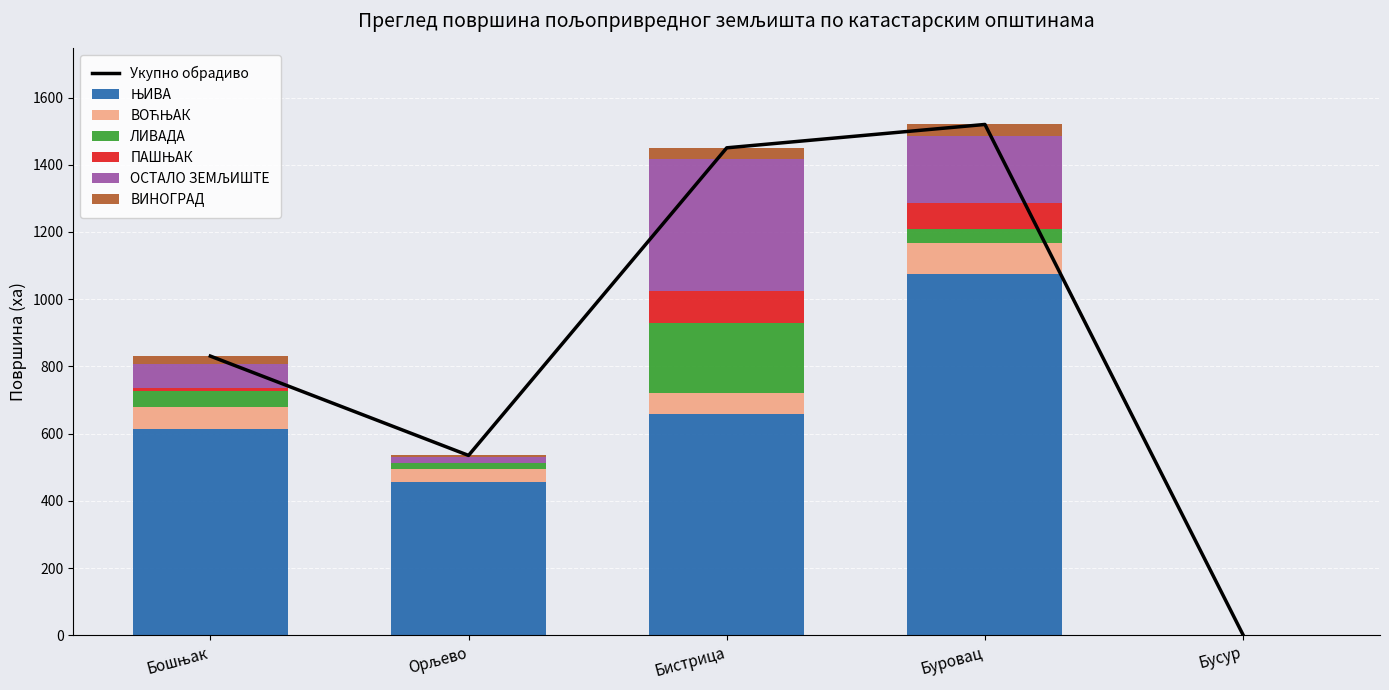

What is the value of the ВОЋЊАК bar at the 2nd from the left?

38.9